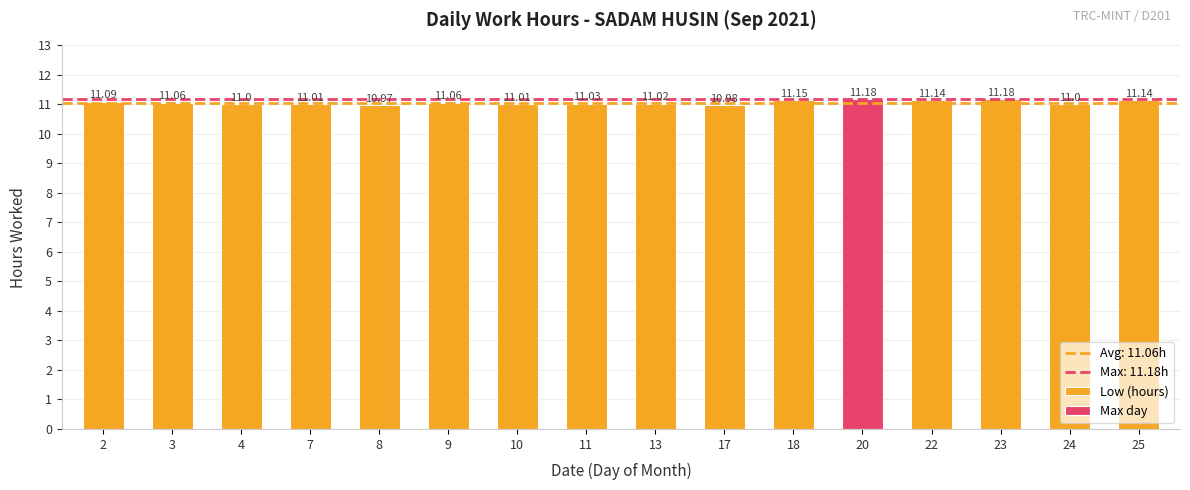

What is the sum of the values at 9 and 8?

22.0